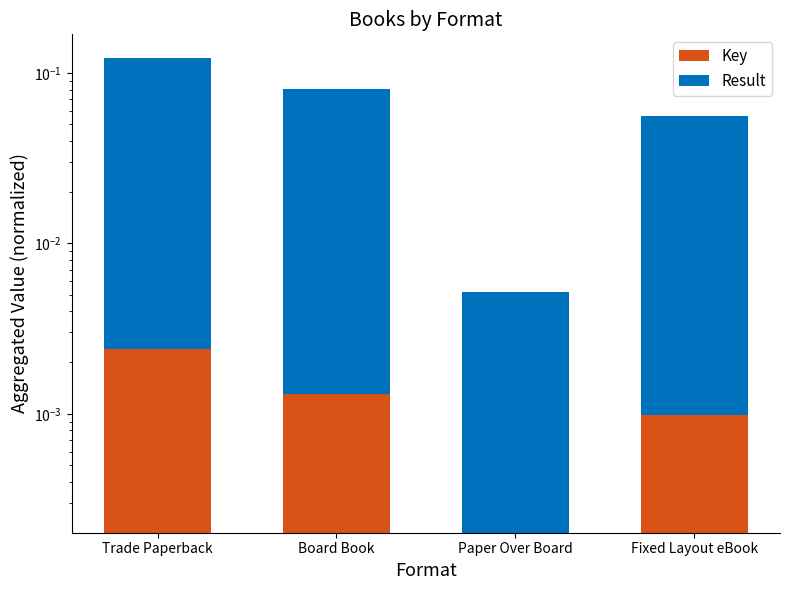

At how many categories does at least one series exceed 0?

4